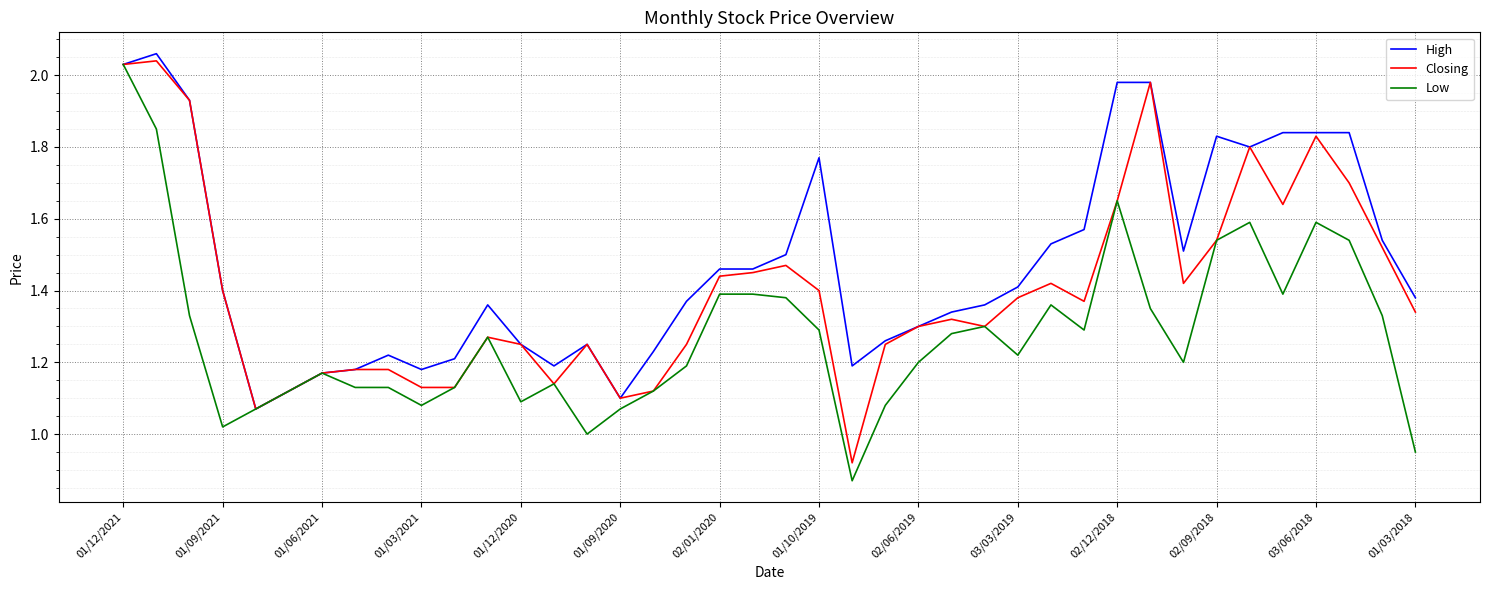

Which series has the largest total across all categories?

High